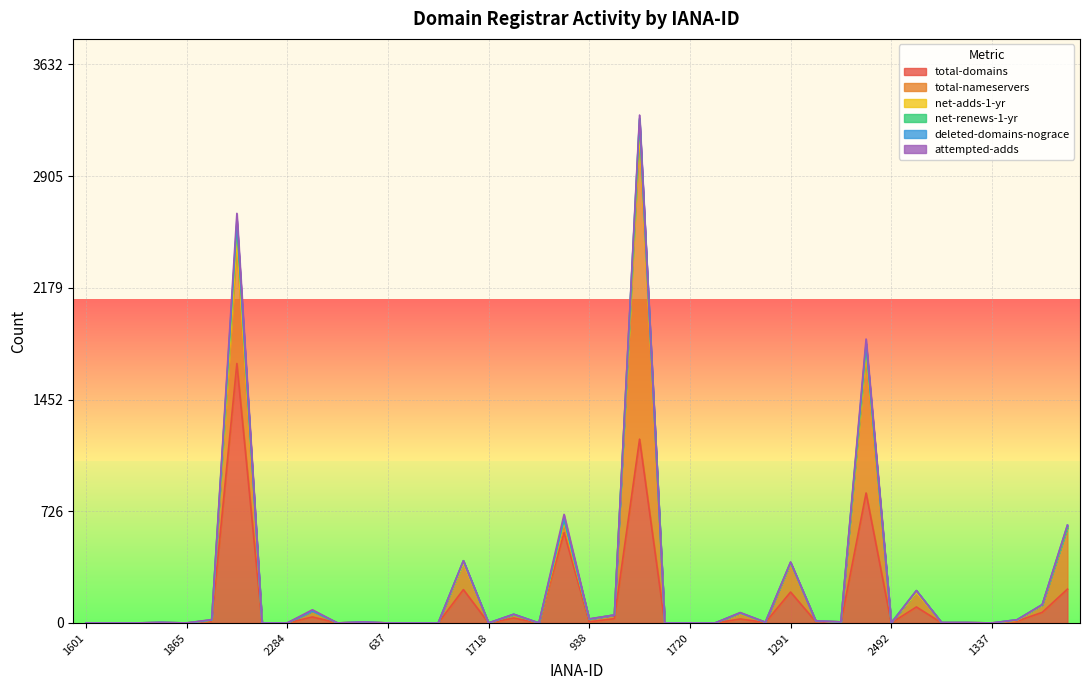

At which label does net-renews-1-yr reach its minimum?

1601